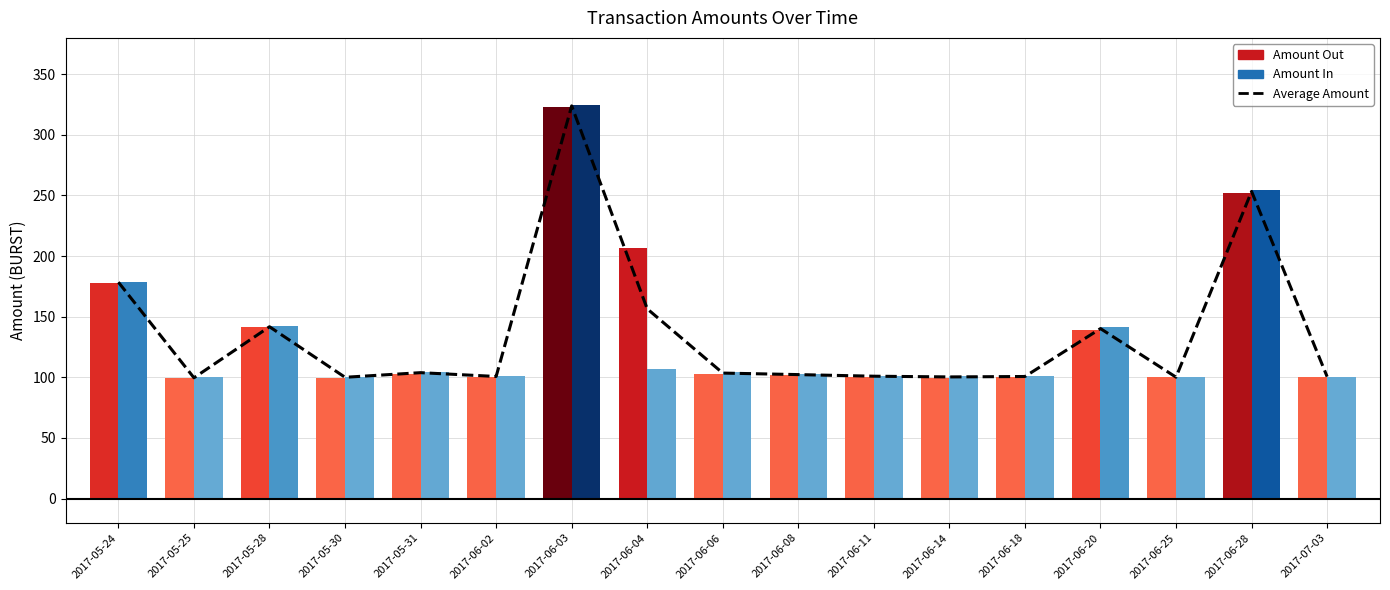

Approximately how many times larger is the value at 2017-05-24 compared to 2017-05-28?

1.3